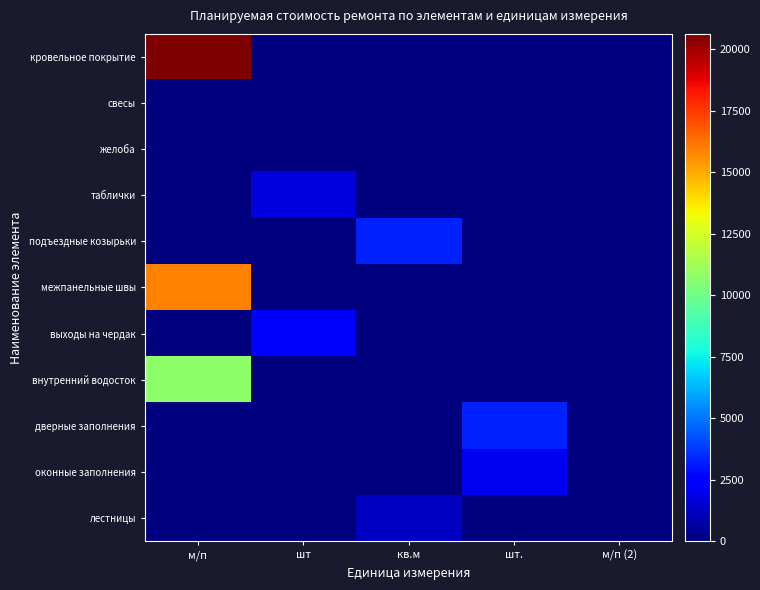

Which series has the largest range (max minus min)?

кровельное покрытие